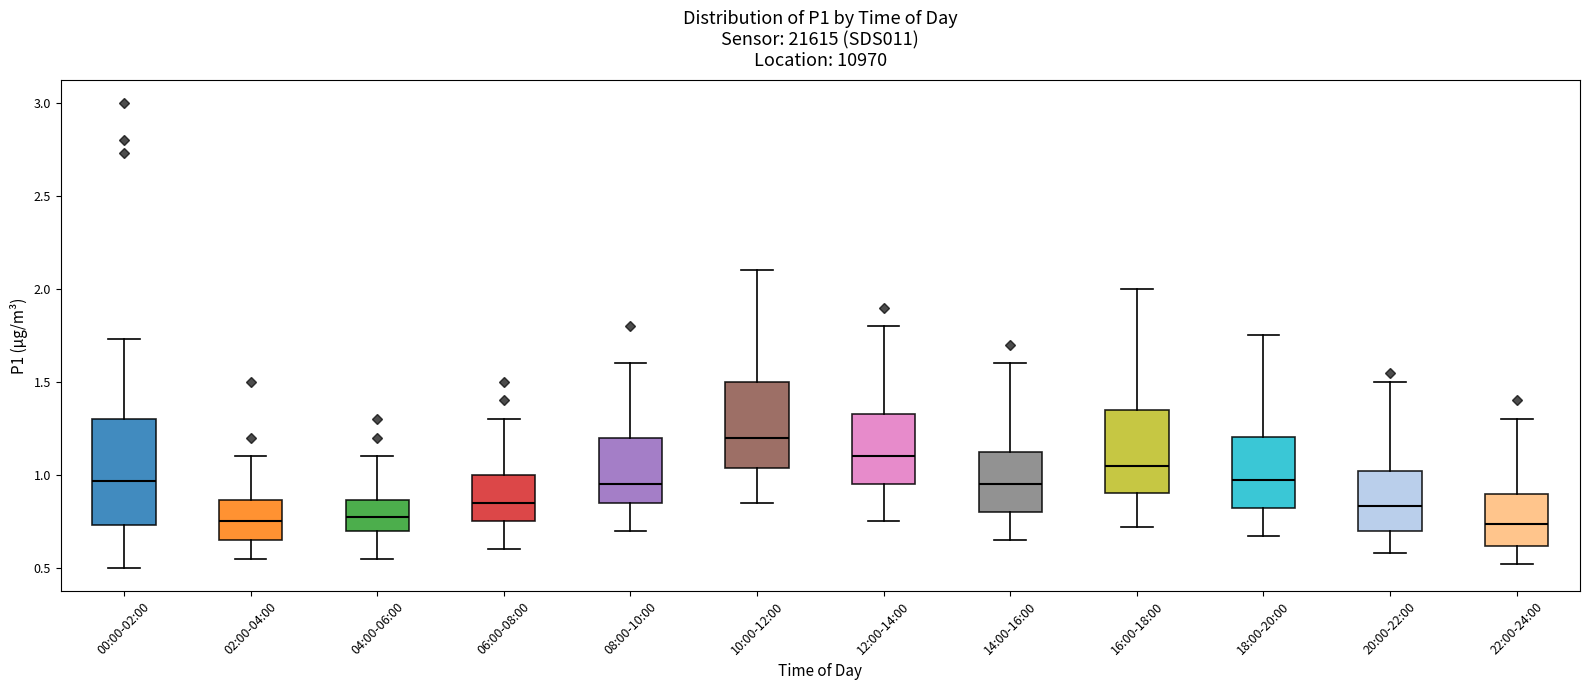

Where does the lower whisker of the box for 10:00-12:00 end on the y-axis? The values are not printed on the chart, so give them approximately, as read against the axis.

0.85